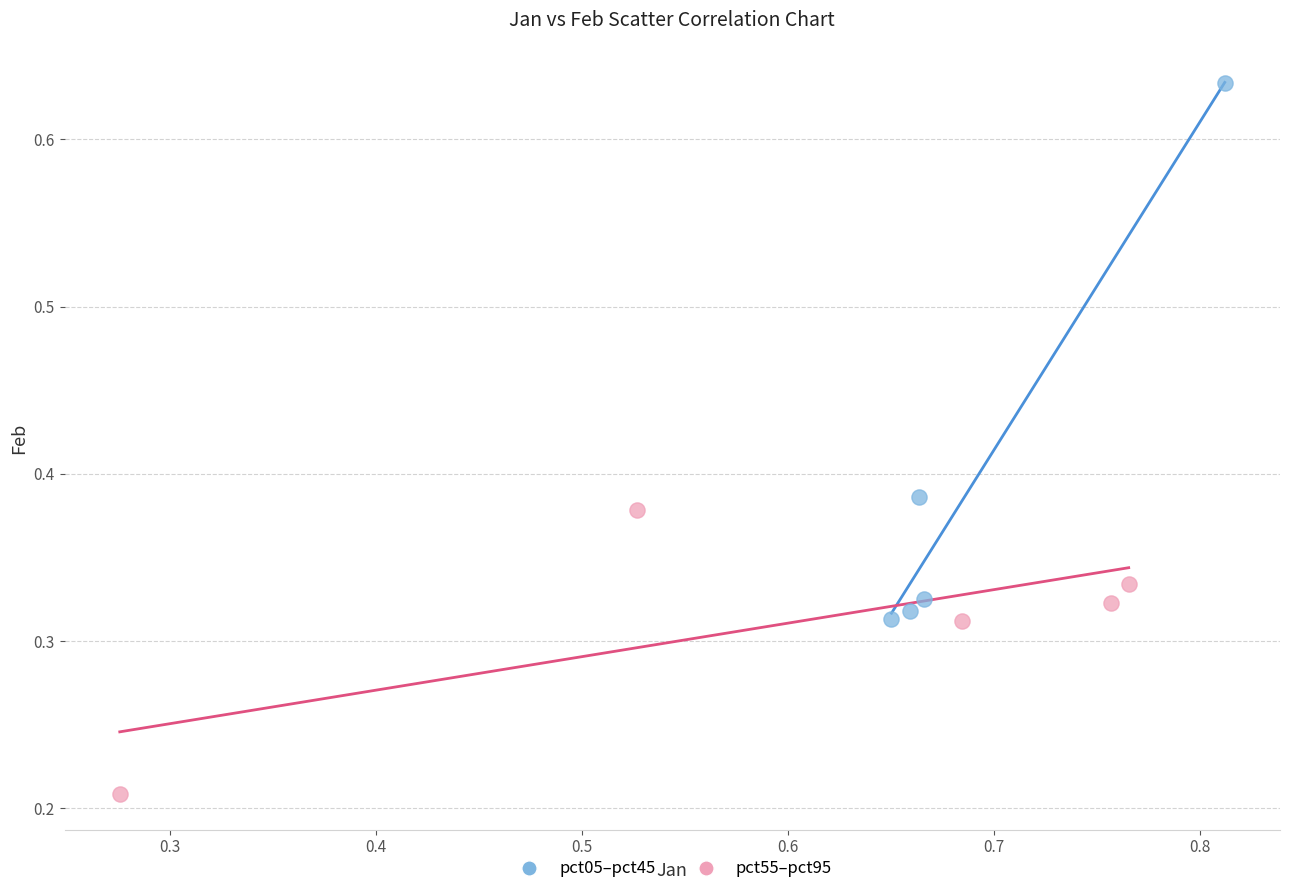

Which series has the largest Y range (max minus min)?

pct05–pct45